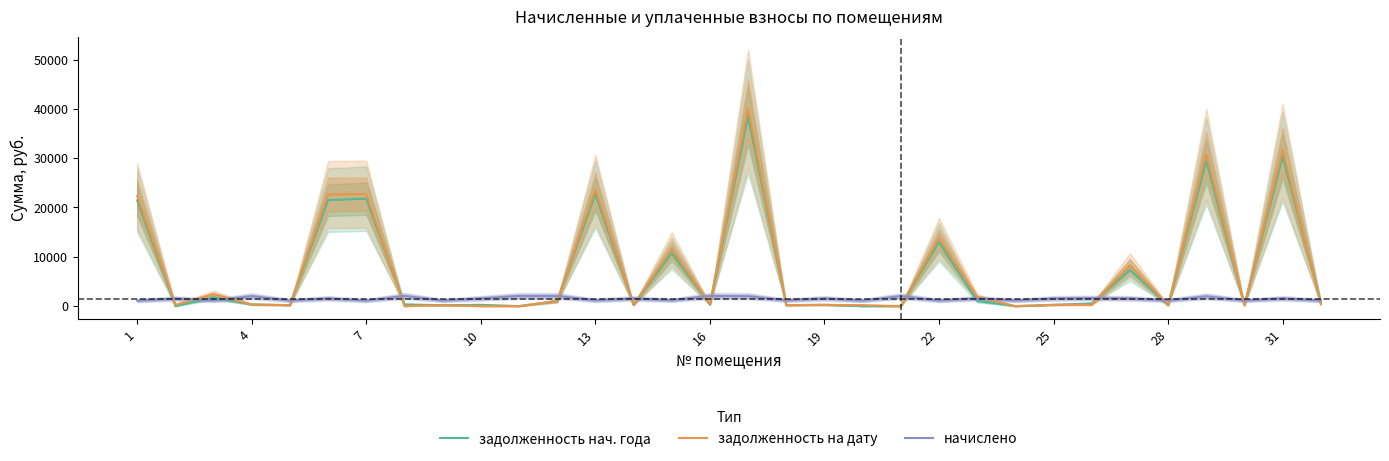

What is the maximum value for задолженность на дату?

40027.0